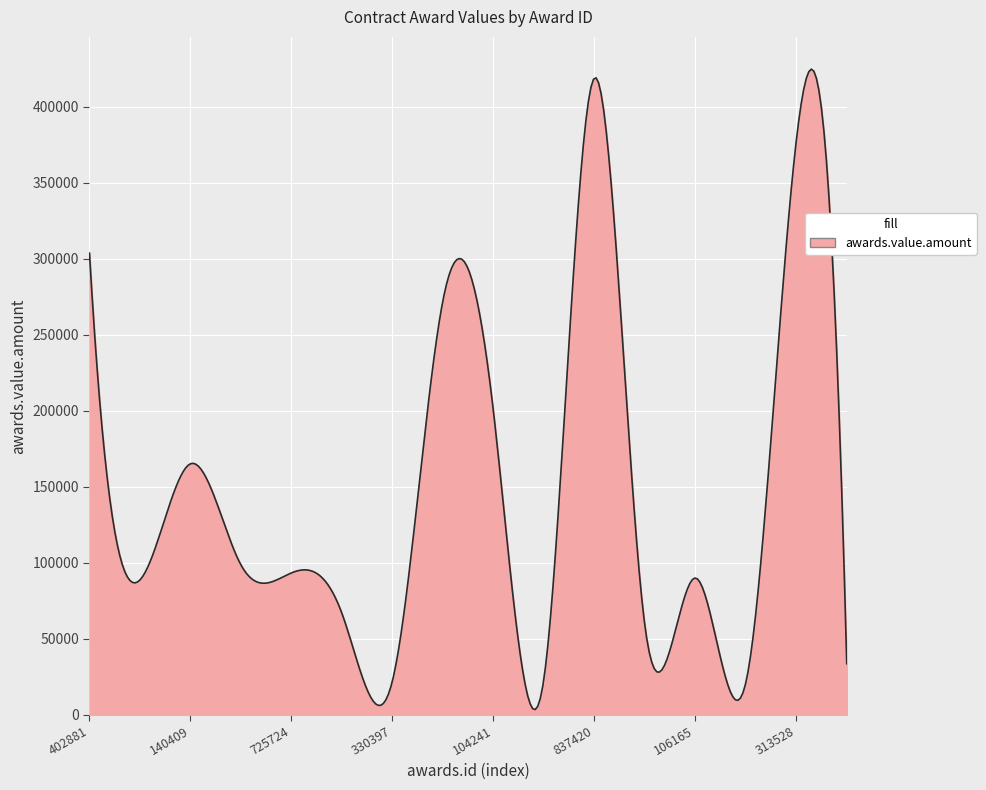

What is the greatest value displayed?

424748.7